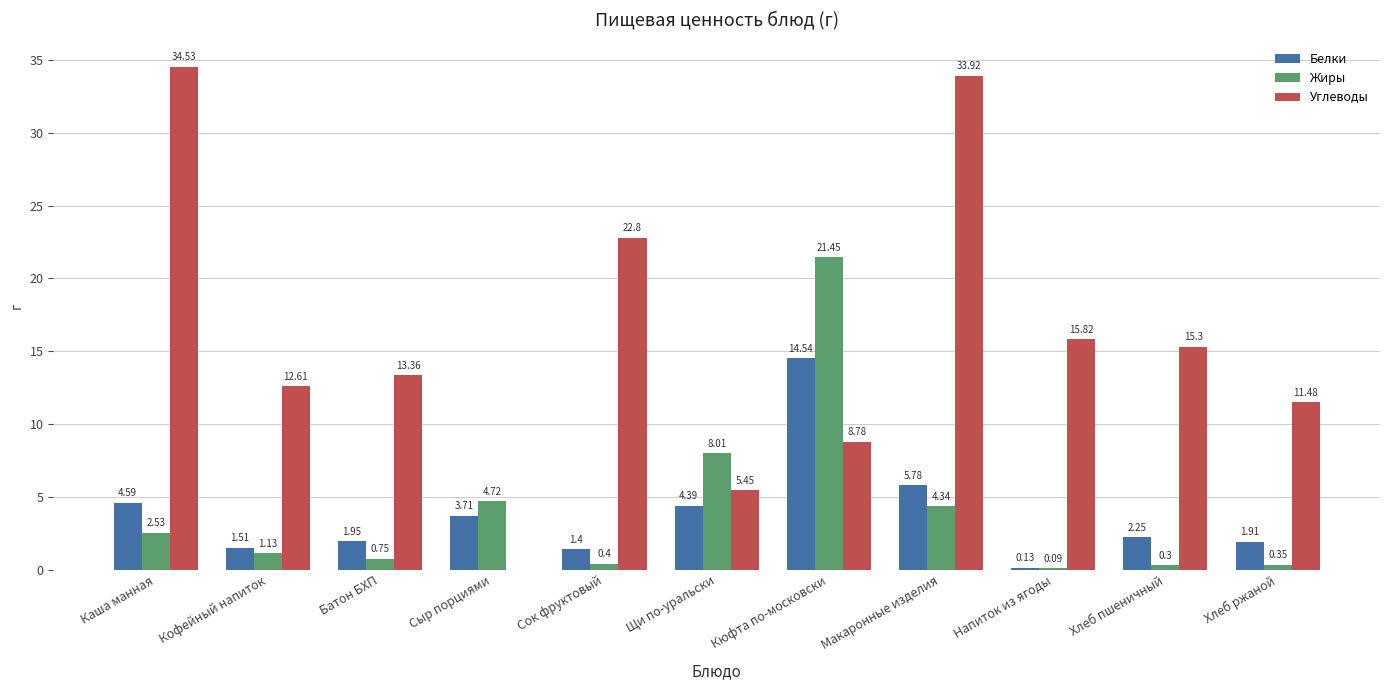

Which series changed the most between Сыр порциями and Сок фруктовый?

Углеводы